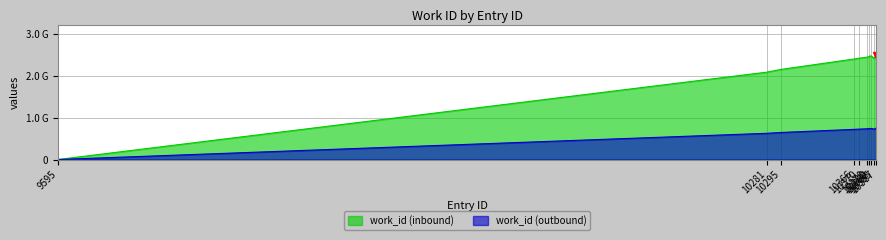

What is the sum of all values?

21345514950.2